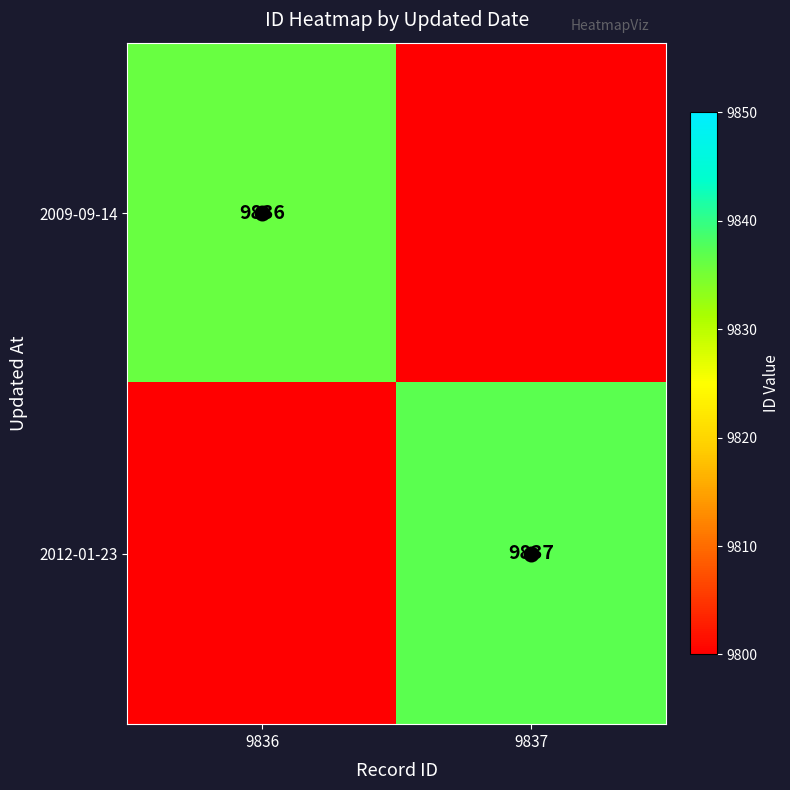

The 2012-01-23 series shows 0 at 9836. True or false?

True